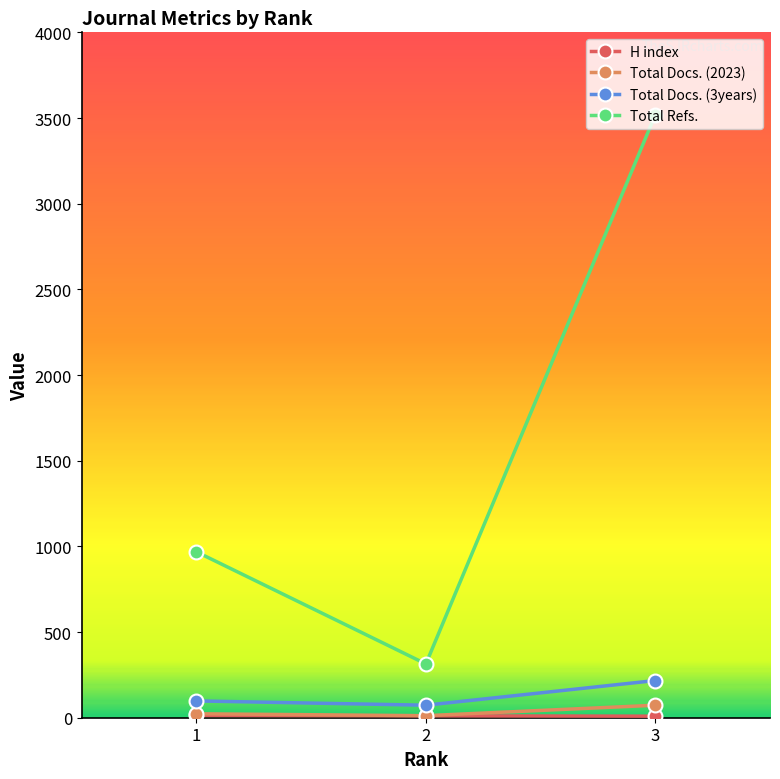

Which label corresponds to the largest value in the chart?

3